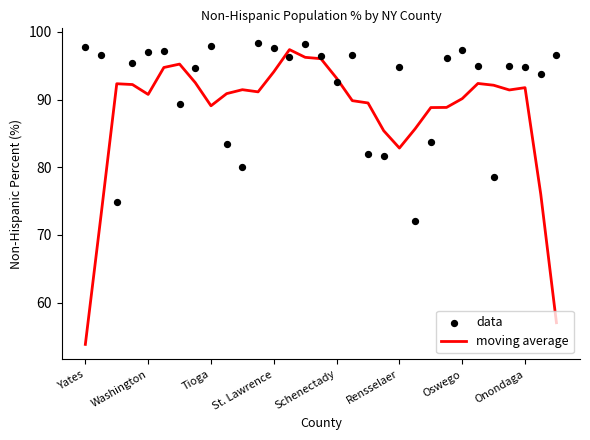

What is the total value across all series at 13?

193.7